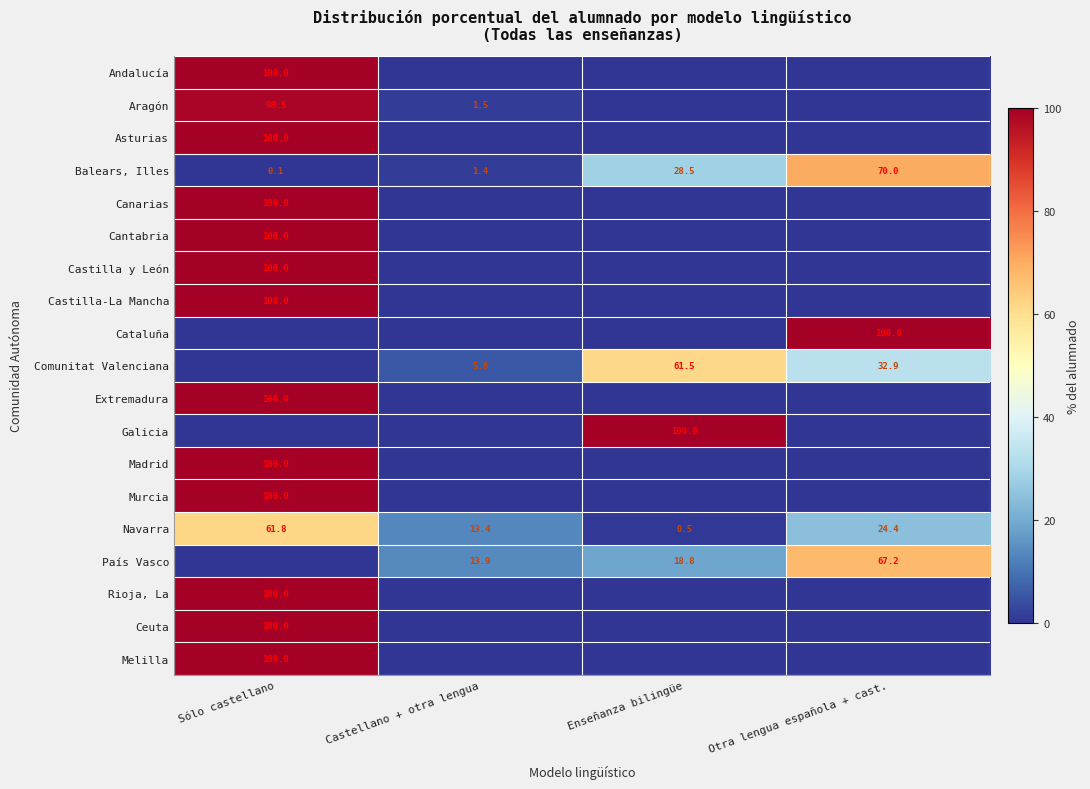

What is the difference between the second highest and minimum values in the Navarra series?

23.9